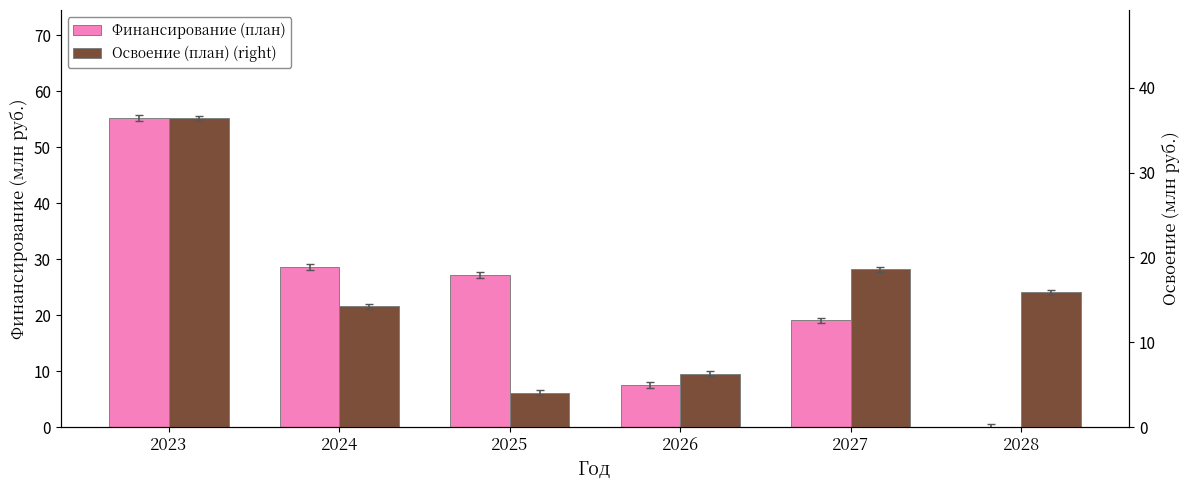

Read the Финансирование (план) value at 2026.

7.6